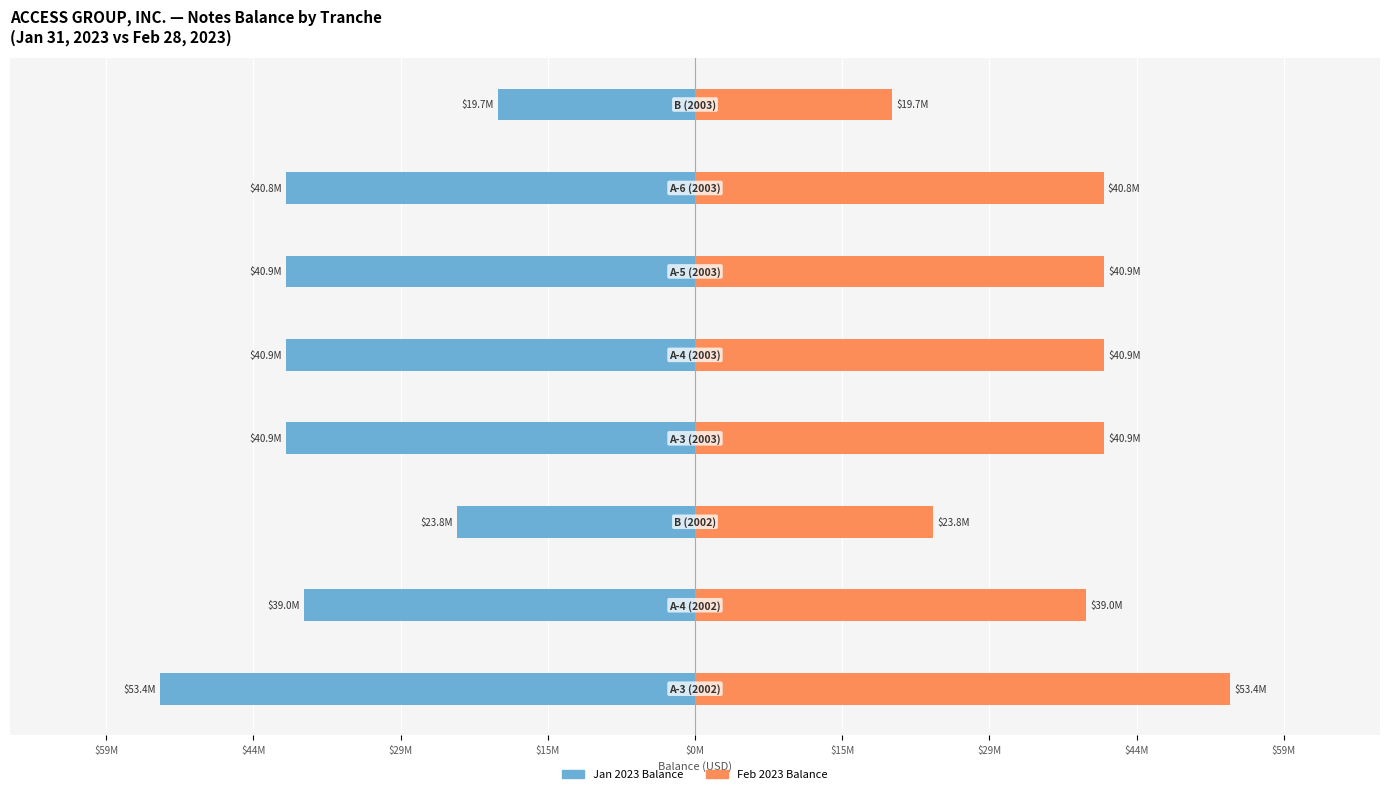

What is the sum of all Feb 2023 Balance values?

299250000